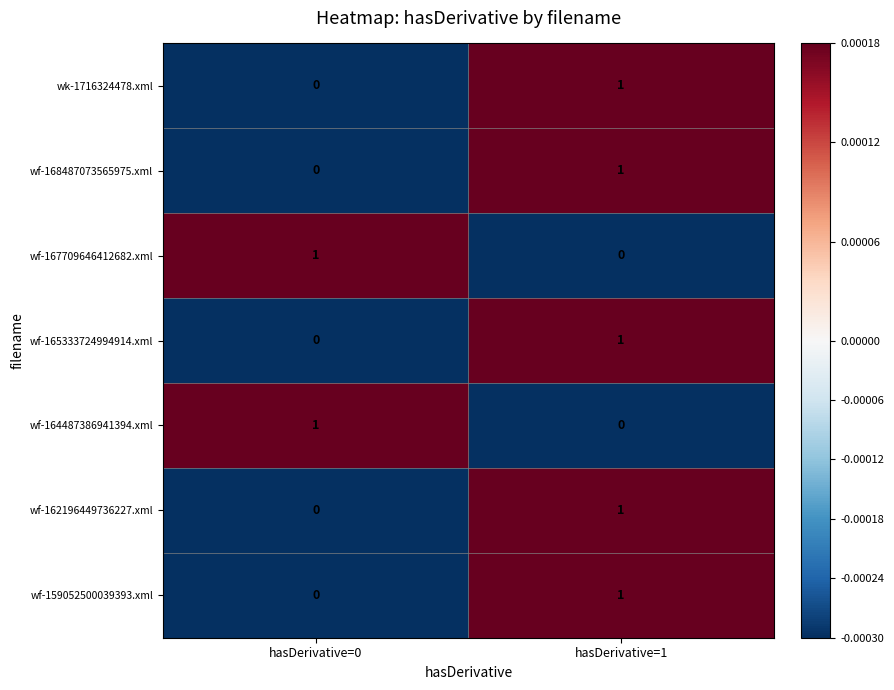

At which category is the sum across all series the highest?

hasDerivative=1